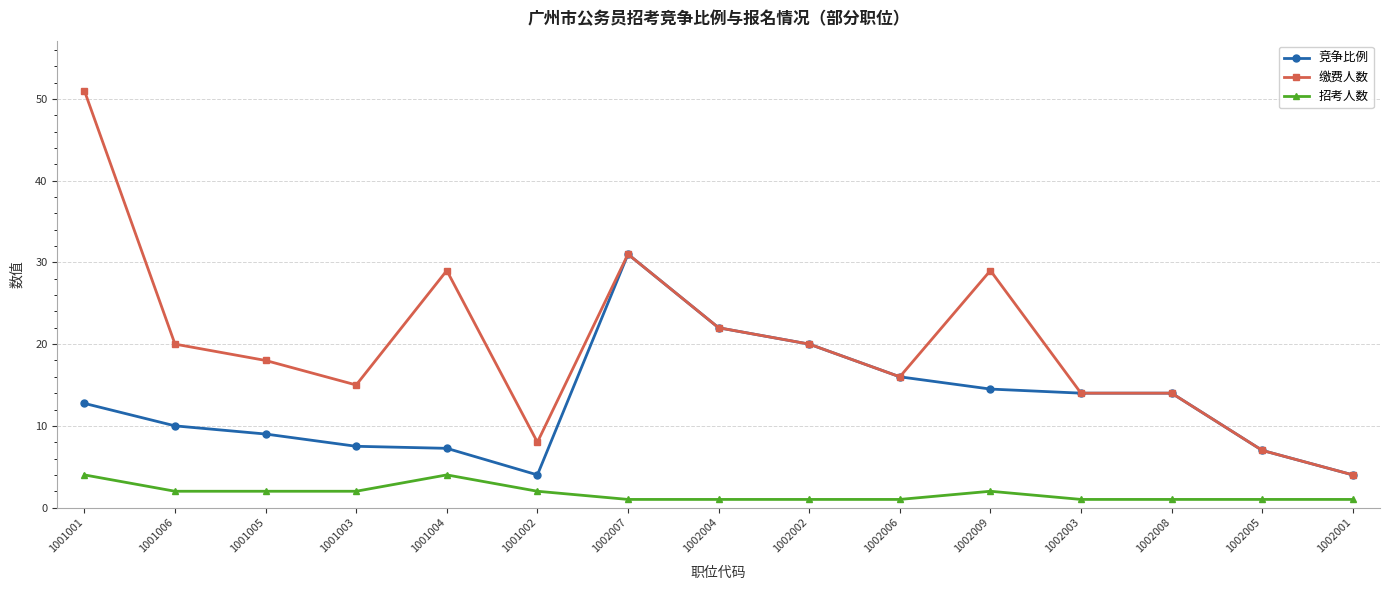

What is the minimum value for 竞争比例?

4.0